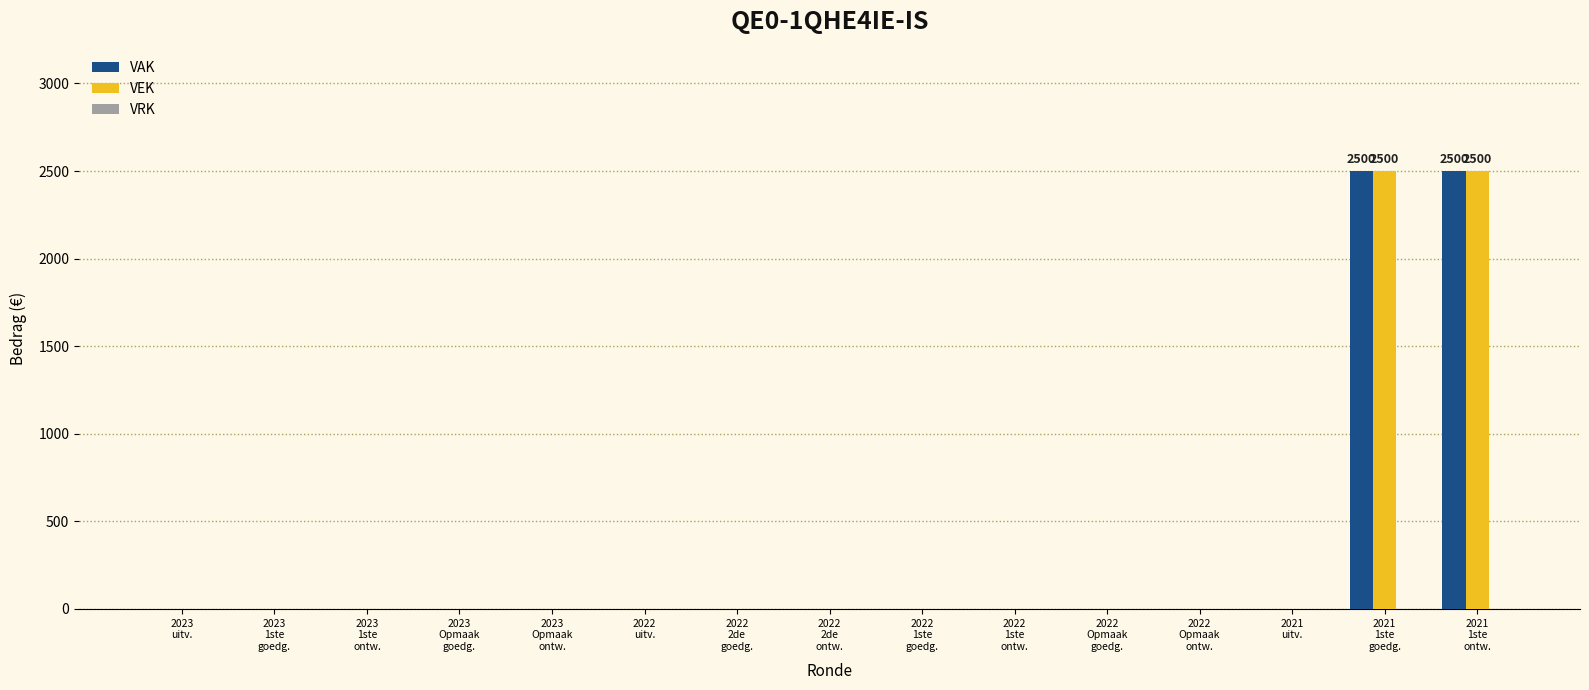

What is the maximum value shown in the chart?

2500